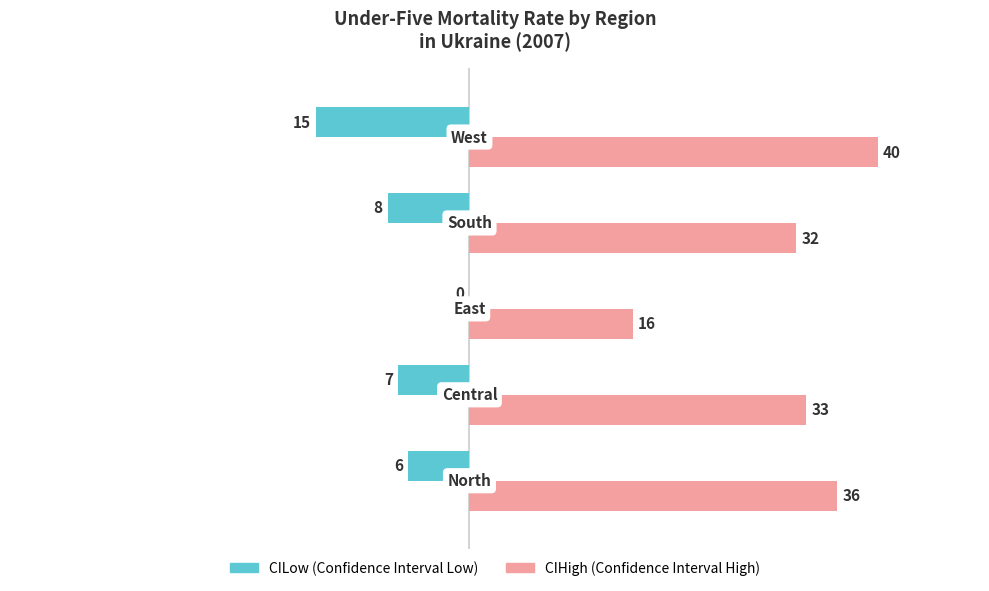

How many categories are shown in the chart?

5